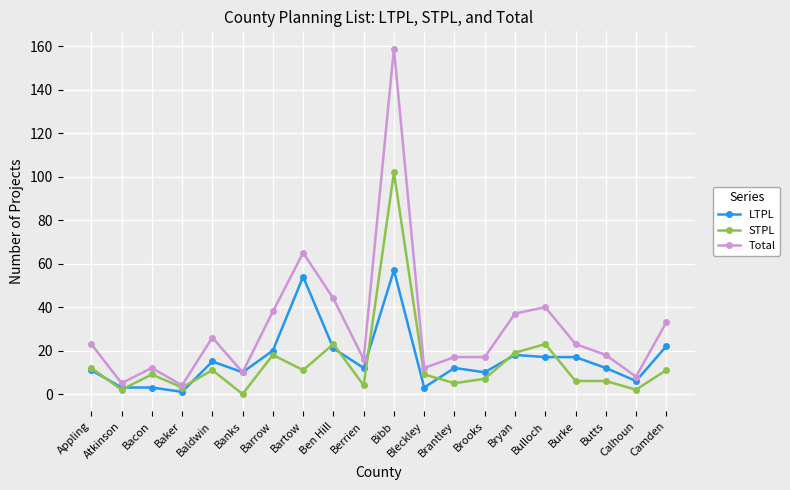

What is the difference between the highest and lowest values at Barrow?

20